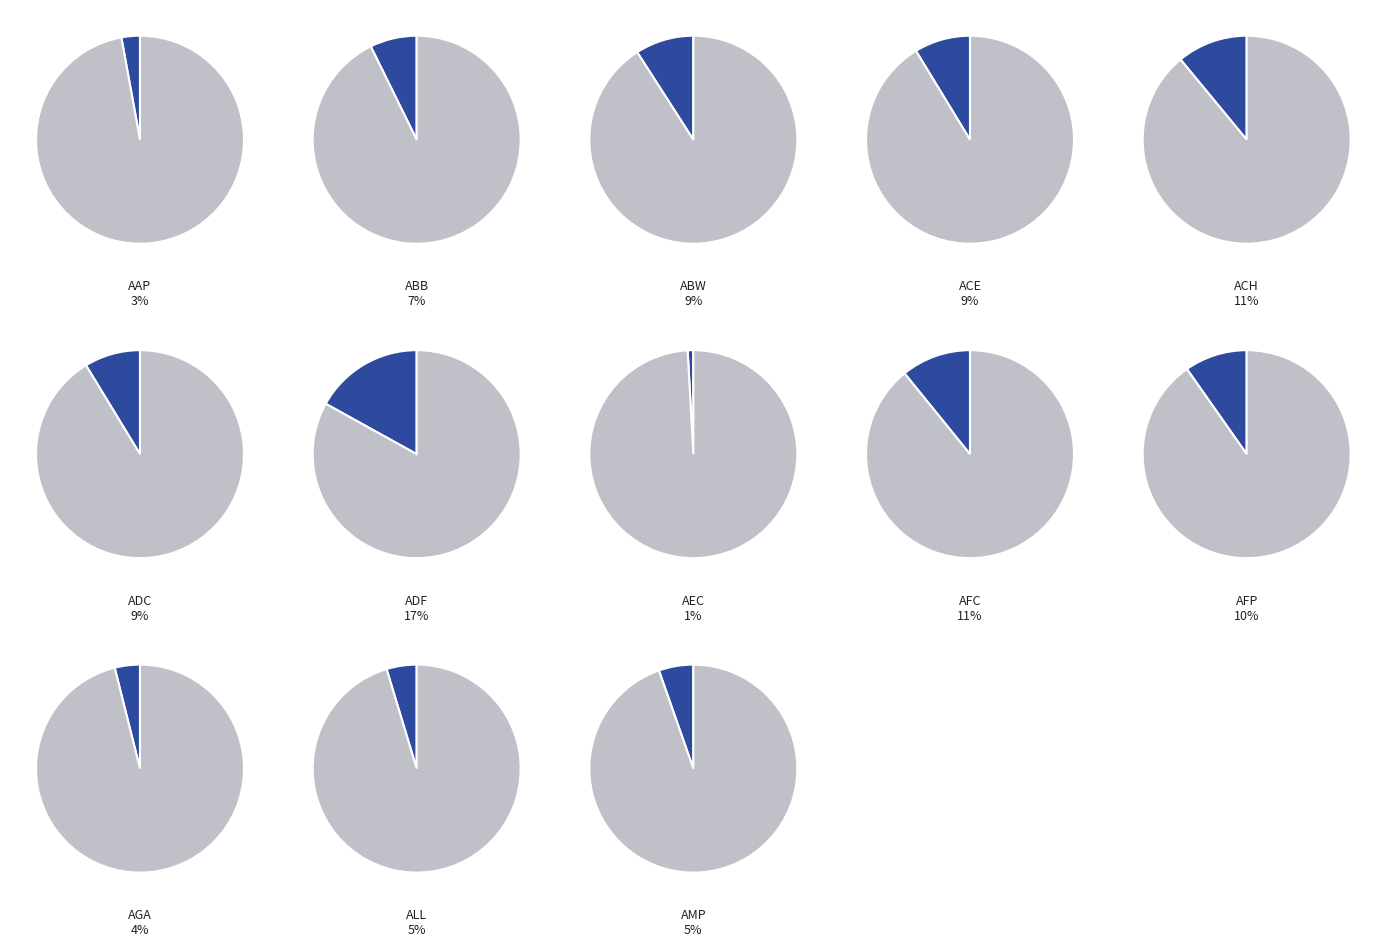

To the nearest percent, what percentage of the pie is ADF?

17%